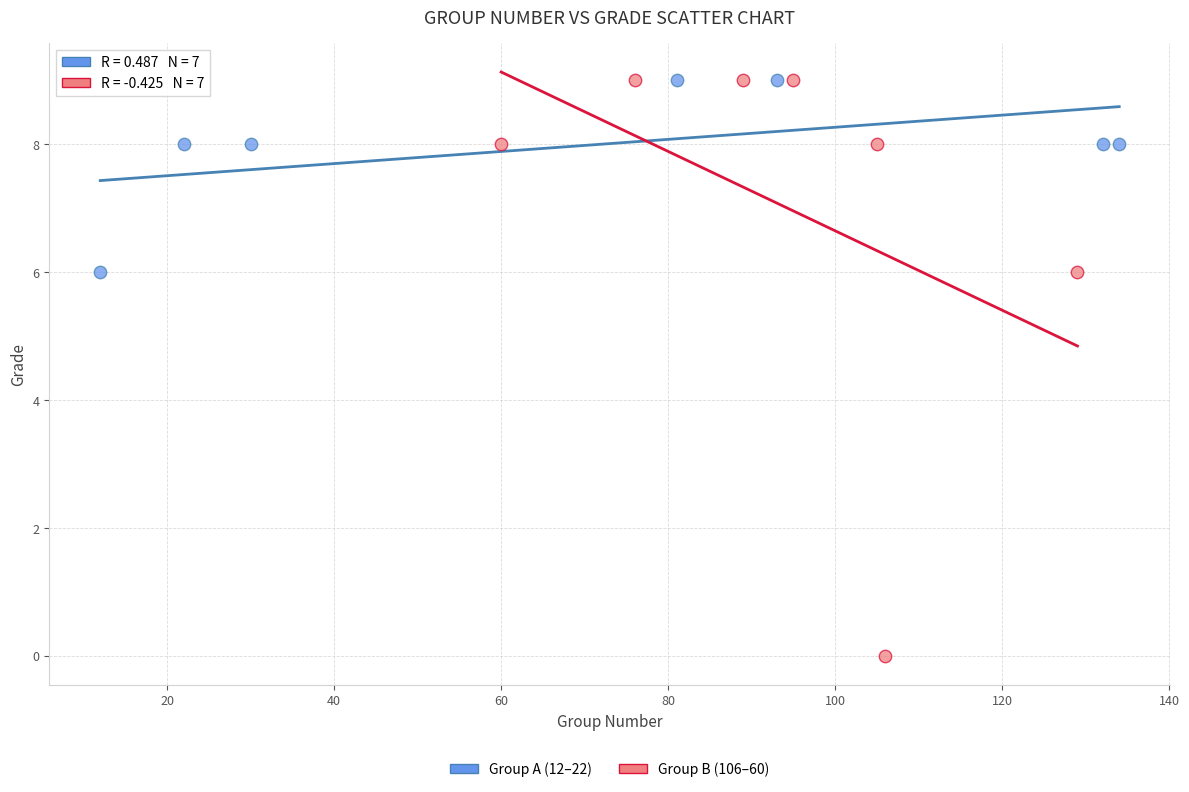

Which series has the largest Y range (max minus min)?

Group B (106–60)